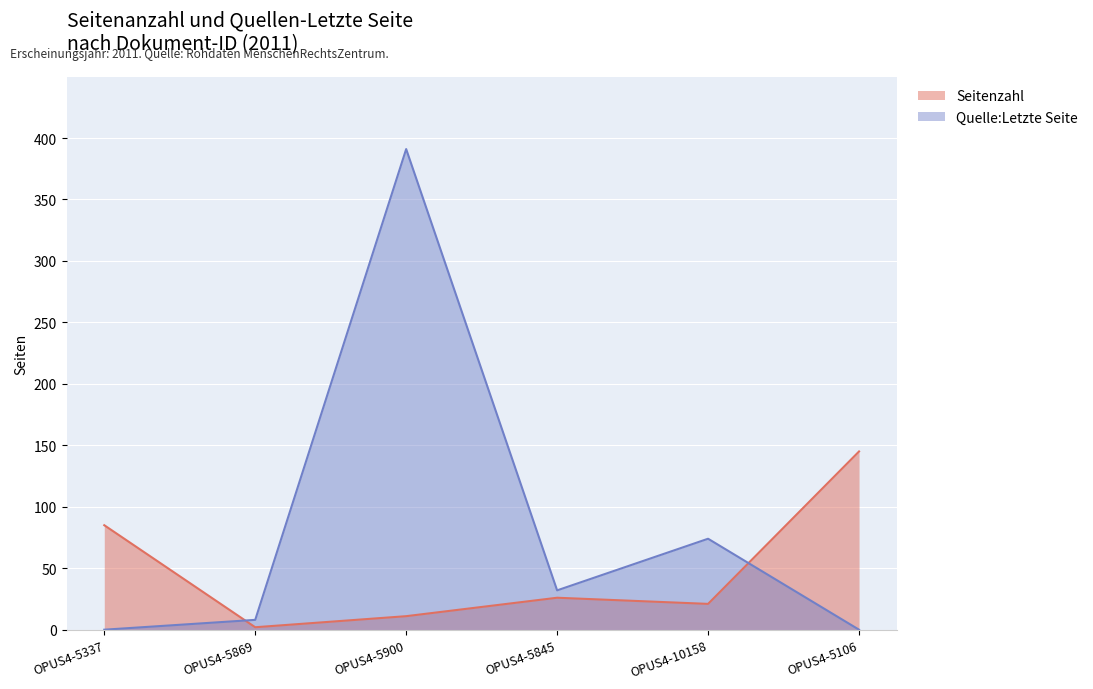

Where is the first local maximum for Seitenzahl?

OPUS4-5845